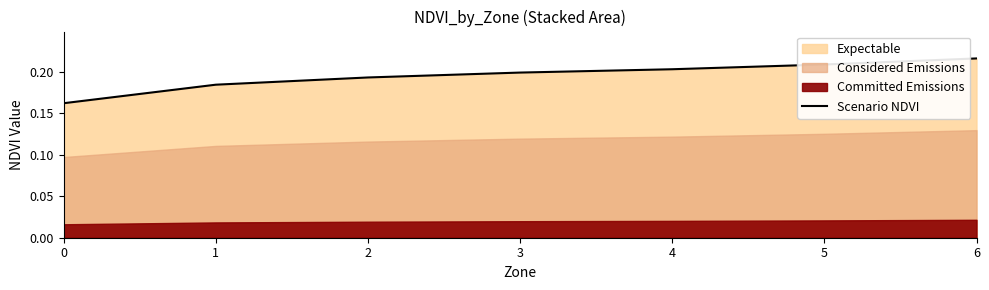

True or false: the data has more than 1 interior local peaks.

False